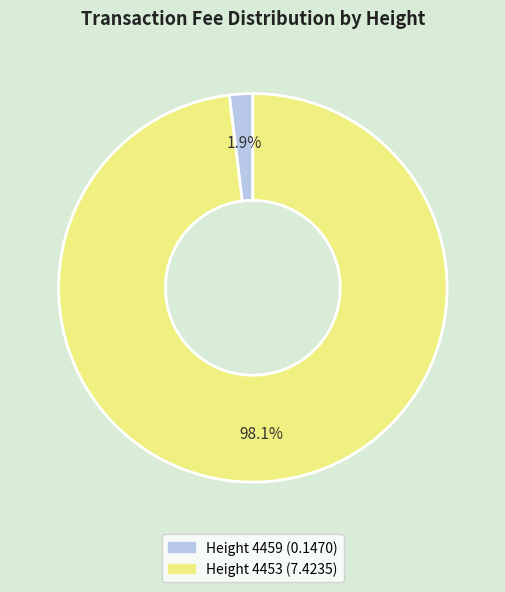

To the nearest percent, what percentage of the pie is Height 4459?

2%